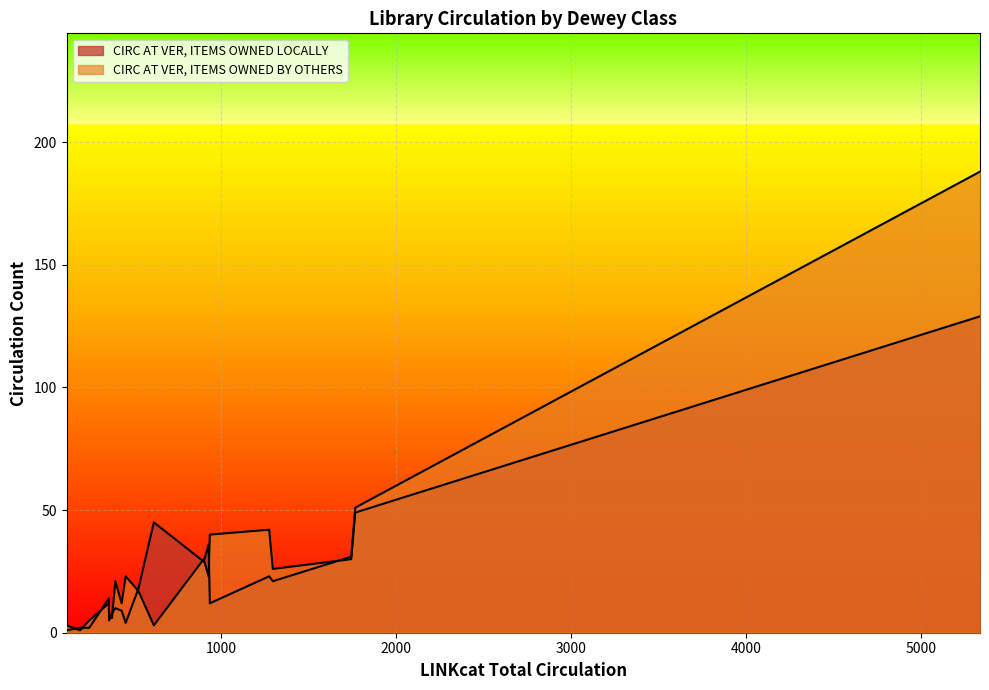

At how many categories does at least one series exceed 63?

1